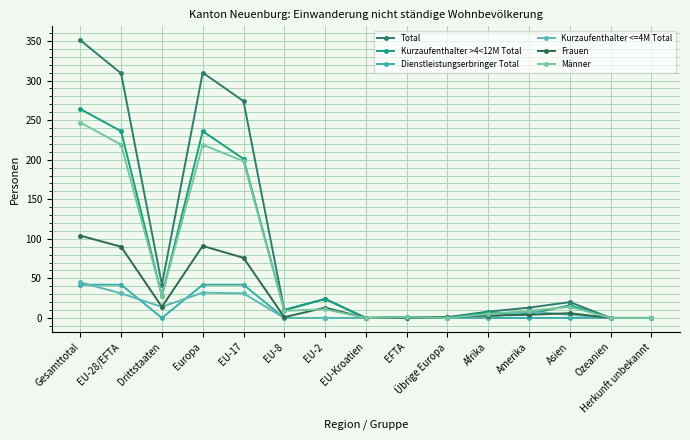

The Kurzaufenthalter <=4M Total series shows 8 at Amerika. True or false?

True